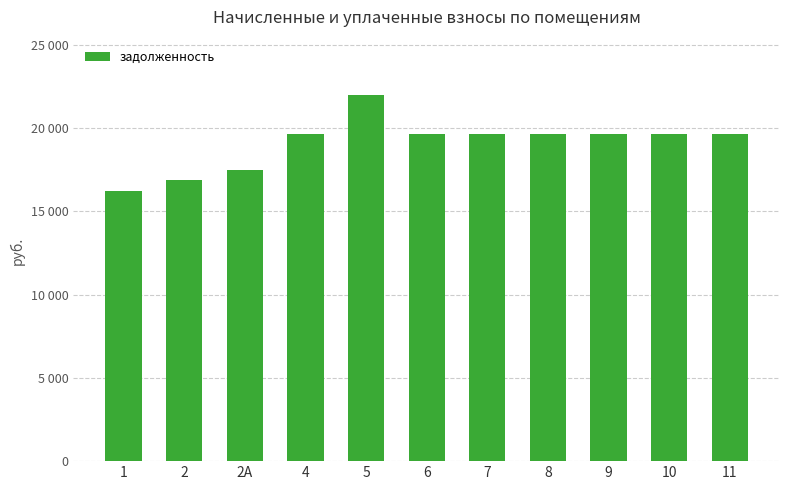

What is the change in value from 2 to 4?

+2750.2